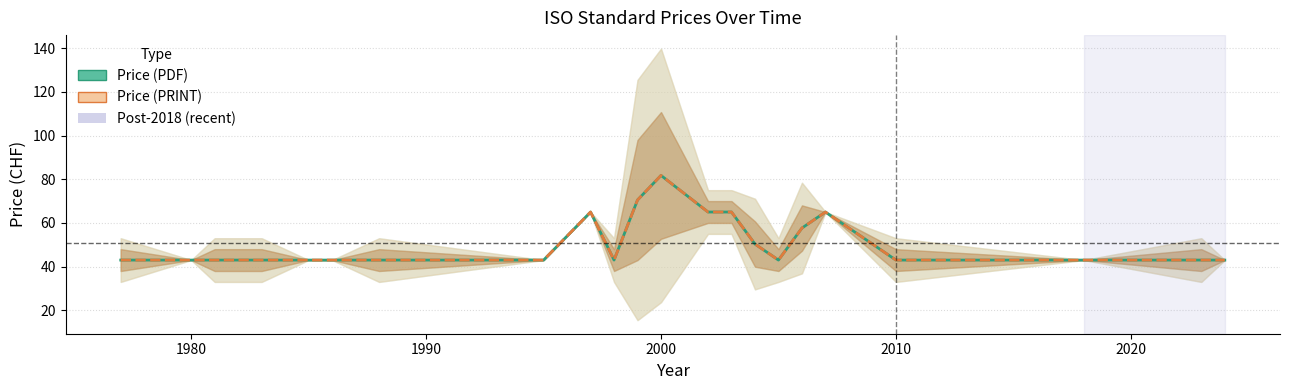

True or false: Price (PDF) and Price (PRINT) cross at least once.

False